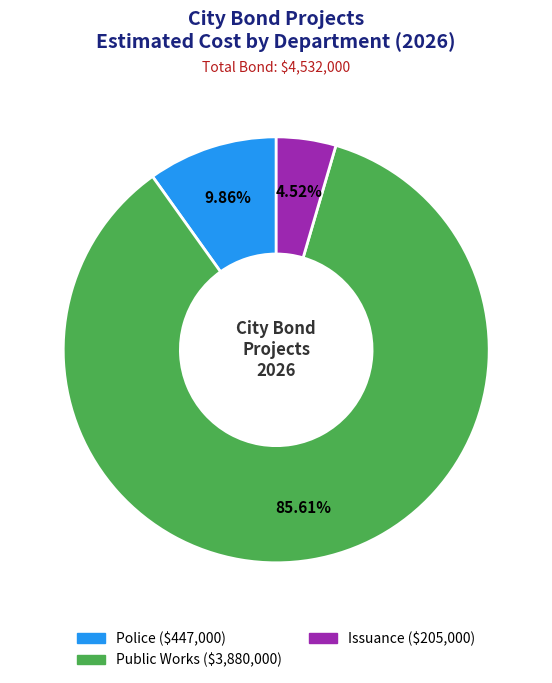

Is there any slice that represents more than half of the pie?

Yes